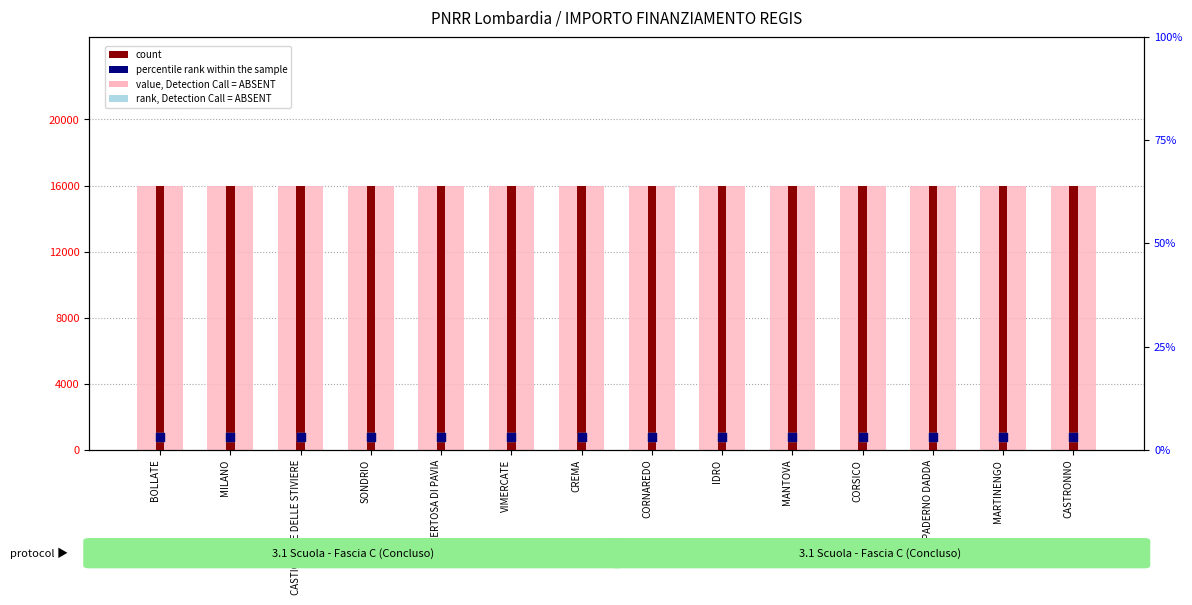

What are all the series names shown in the legend?

value, Detection Call = ABSENT, count, rank, Detection Call = ABSENT, percentile rank within the sample